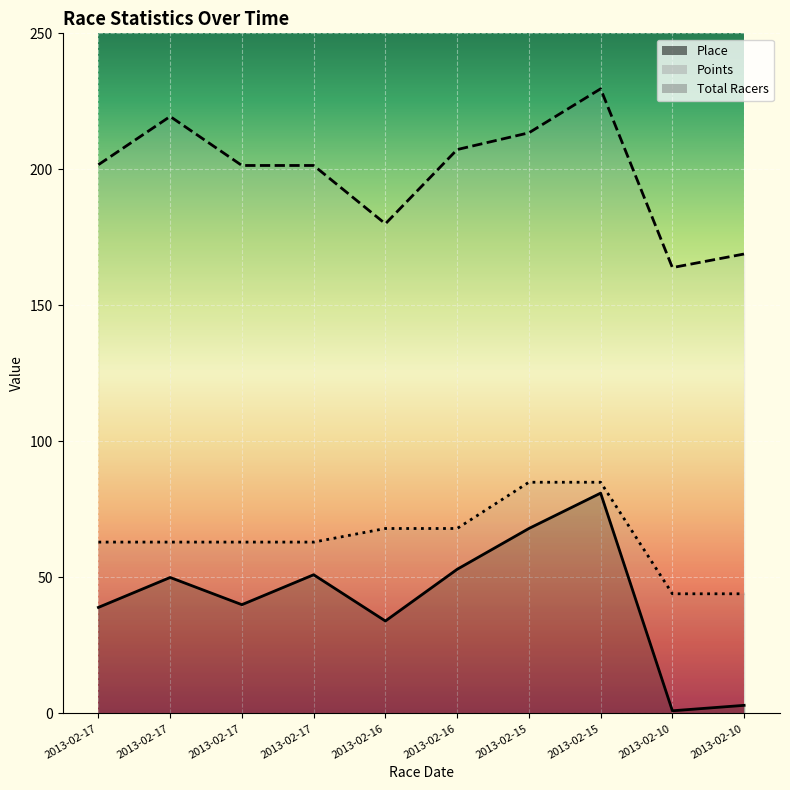

What is the average value of the Place series?

42.0